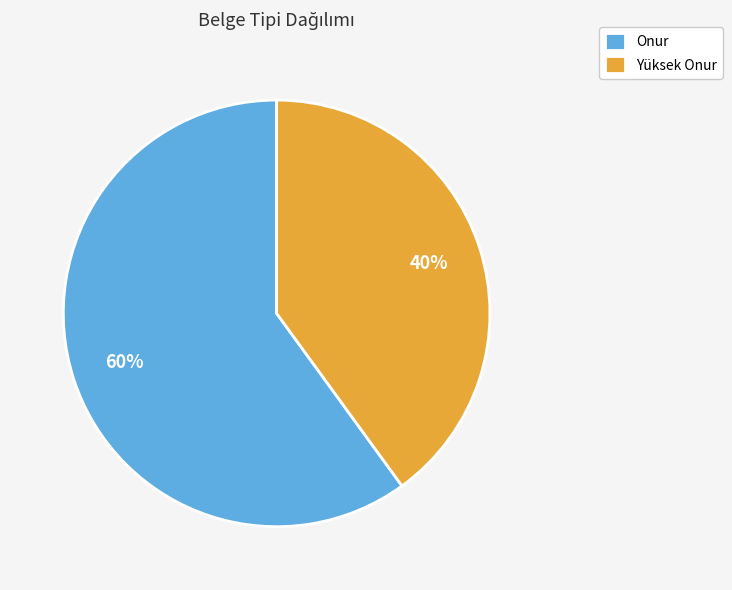

Is it true that Yüksek Onur is 35% of the pie?

False